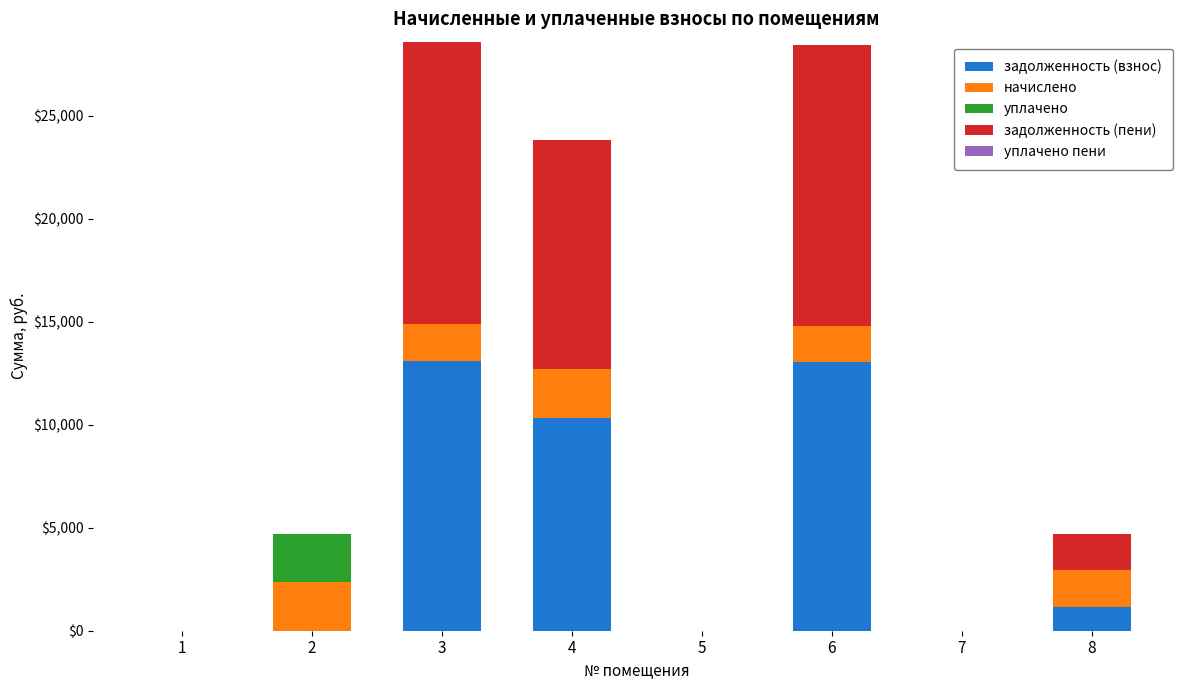

What is the total value across all series at 8?

4697.3